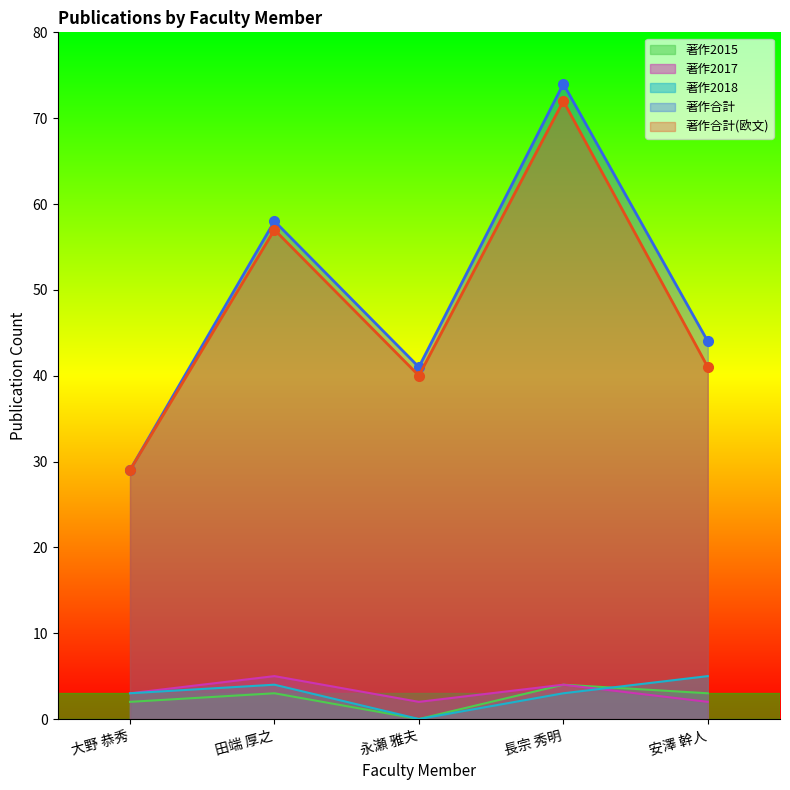

Rank the series at 安澤 幹人 from highest to lowest value.

著作合計, 著作合計(欧文), 著作2018, 著作2015, 著作2017